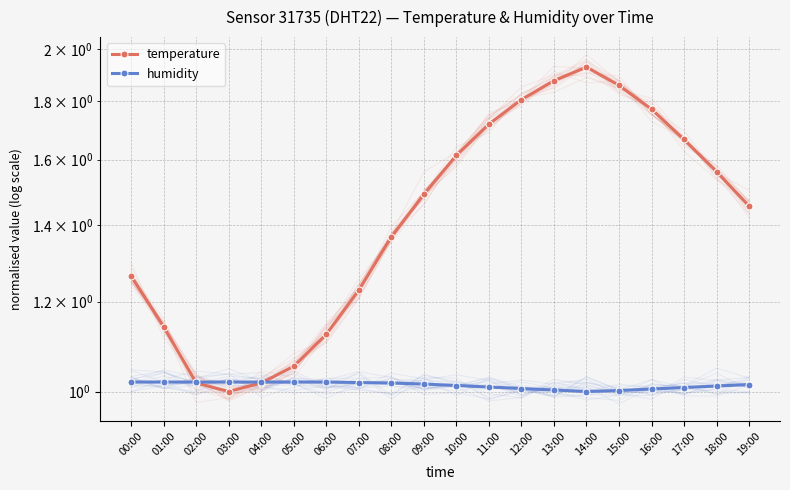

Which series has the largest range (max minus min)?

temperature